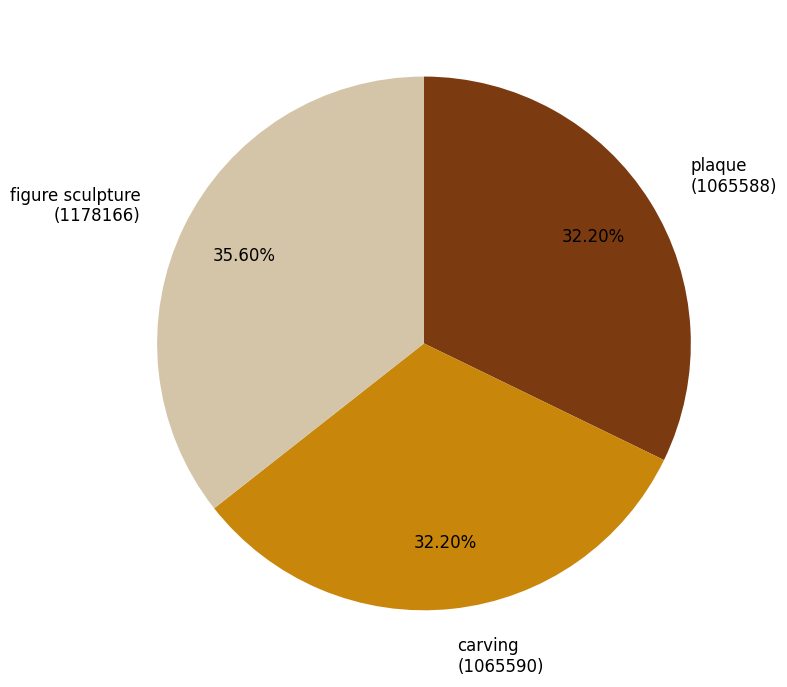

Between plaque (1065588) and figure sculpture (1178166), which is larger?

figure sculpture (1178166)